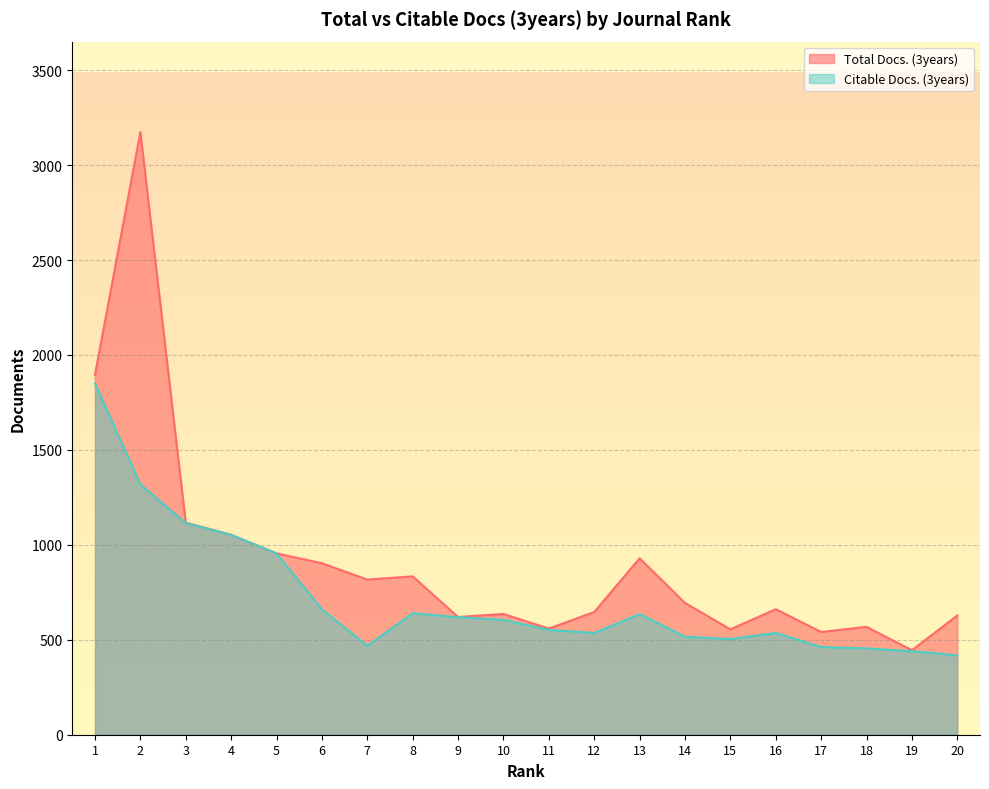

At 15, list the series in order from largest to smallest.

Total Docs. (3years), Citable Docs. (3years)